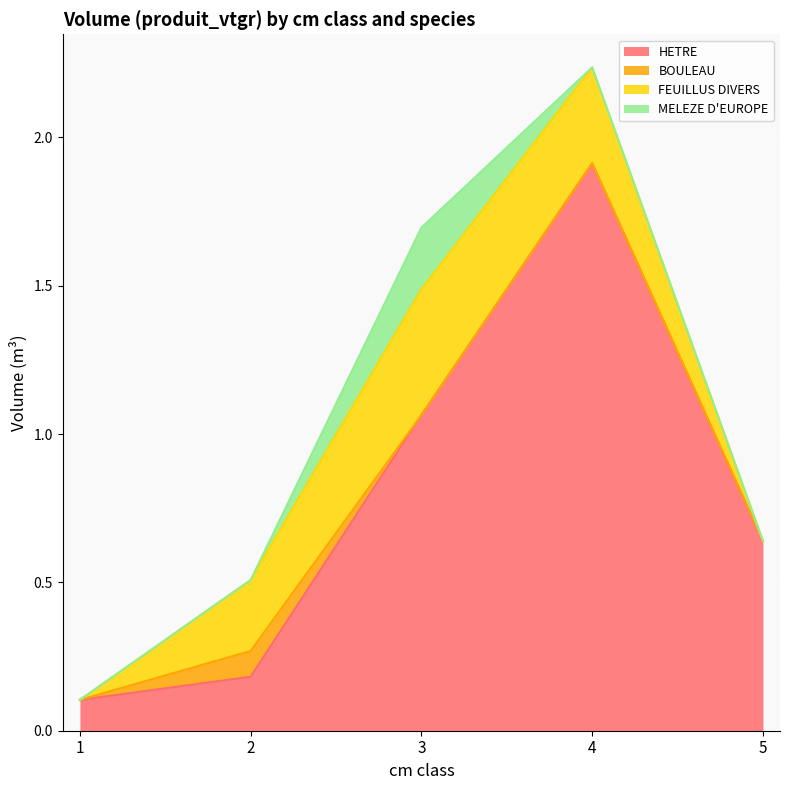

Is it true that HETRE equals 1.1 at 3?

True